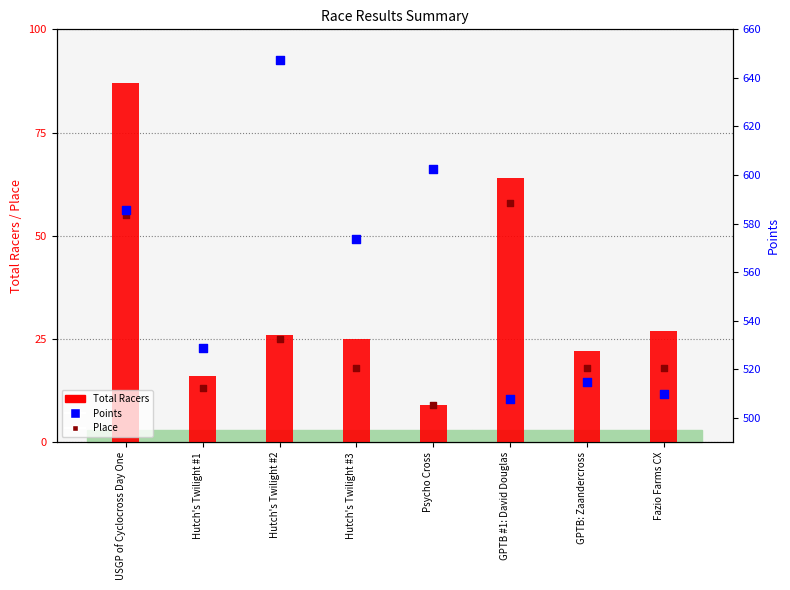

What are all the series names shown in the legend?

Total Racers, Place, Points